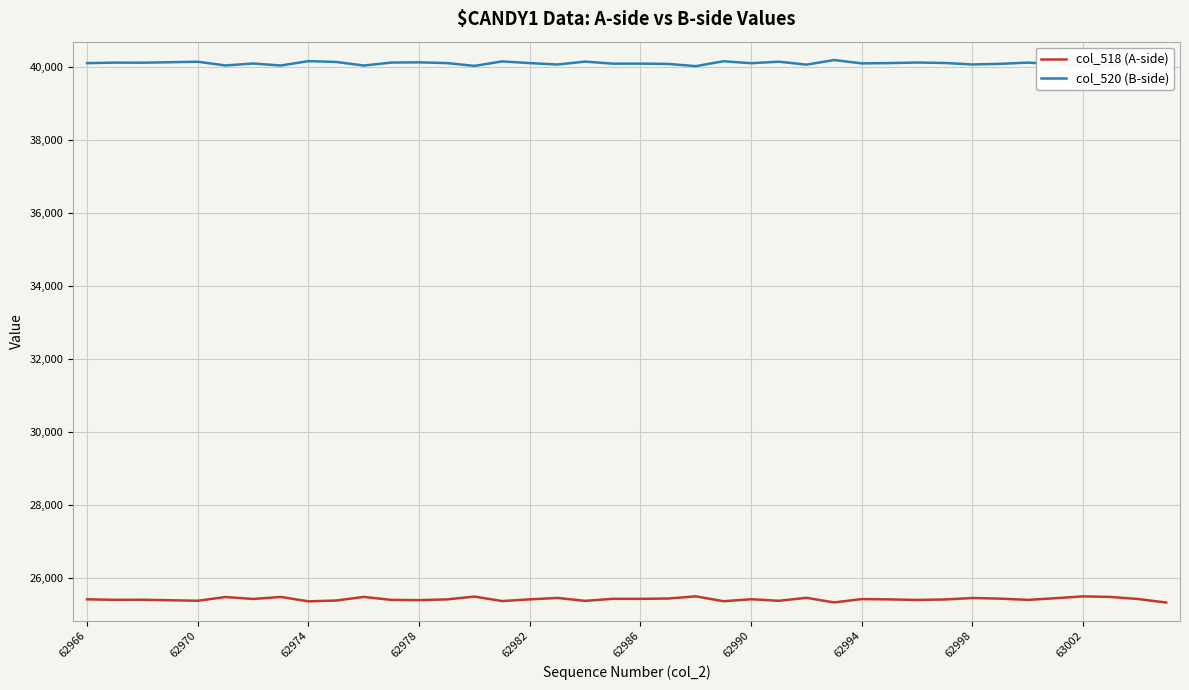

What is the maximum value for col_518 (A-side)?

25509